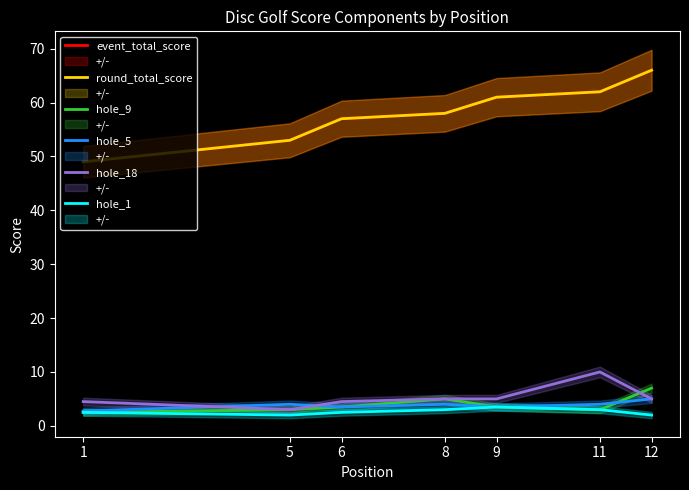

Which label corresponds to the largest value in the chart?

12